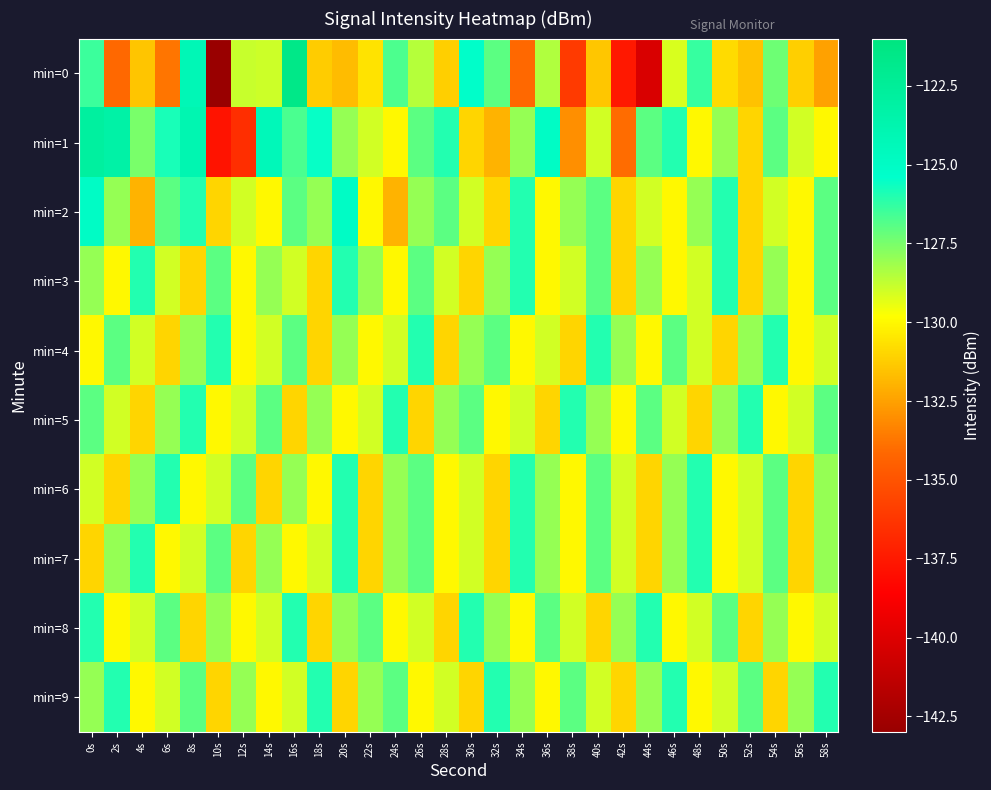

Reading left to right, list all the values displayed in this chart.

min=0: 0s=-126.5	2s=-134.1	4s=-131.5	6s=-133.7	8s=-124.2	10s=-143.0	12s=-128.9	14s=-128.9	16s=-121.5	18s=-131.2	20s=-131.7	22s=-130.6	24s=-126.7	26s=-128.5	28s=-131.2	30s=-125.3	32s=-127.0	34s=-134.1	36s=-128.5	38s=-136.0	40s=-131.4	42s=-137.5	44s=-140.2	46s=-129.1	48s=-126.3	50s=-130.8	52s=-131.6	54s=-127.3	56s=-131.1	58s=-132.5
min=1: 0s=-122.9	2s=-123.3	4s=-127.5	6s=-125.8	8s=-123.9	10s=-137.8	12s=-136.6	14s=-124.4	16s=-126.7	18s=-125.5	20s=-128.0	22s=-129.0	24s=-130.0	26s=-127.0	28s=-126.0	30s=-131.0	32s=-132.0	34s=-128.0	36s=-125.0	38s=-133.0	40s=-129.0	42s=-134.0	44s=-127.0	46s=-126.0	48s=-130.0	50s=-128.0	52s=-131.0	54s=-127.0	56s=-129.0	58s=-130.0
min=2: 0s=-125.0	2s=-128.0	4s=-132.0	6s=-127.0	8s=-126.0	10s=-131.0	12s=-129.0	14s=-130.0	16s=-127.0	18s=-128.0	20s=-125.0	22s=-130.0	24s=-132.0	26s=-128.0	28s=-127.0	30s=-129.0	32s=-131.0	34s=-126.0	36s=-130.0	38s=-128.0	40s=-127.0	42s=-131.0	44s=-129.0	46s=-130.0	48s=-128.0	50s=-126.0	52s=-131.0	54s=-129.0	56s=-130.0	58s=-127.0
min=3: 0s=-128.0	2s=-130.0	4s=-126.0	6s=-129.0	8s=-131.0	10s=-127.0	12s=-130.0	14s=-128.0	16s=-129.0	18s=-131.0	20s=-126.0	22s=-128.0	24s=-130.0	26s=-127.0	28s=-129.0	30s=-131.0	32s=-128.0	34s=-126.0	36s=-130.0	38s=-129.0	40s=-127.0	42s=-131.0	44s=-128.0	46s=-130.0	48s=-129.0	50s=-126.0	52s=-131.0	54s=-128.0	56s=-130.0	58s=-127.0
min=4: 0s=-130.0	2s=-127.0	4s=-129.0	6s=-131.0	8s=-128.0	10s=-126.0	12s=-130.0	14s=-129.0	16s=-127.0	18s=-131.0	20s=-128.0	22s=-130.0	24s=-129.0	26s=-126.0	28s=-131.0	30s=-128.0	32s=-127.0	34s=-130.0	36s=-129.0	38s=-131.0	40s=-126.0	42s=-128.0	44s=-130.0	46s=-127.0	48s=-129.0	50s=-131.0	52s=-128.0	54s=-126.0	56s=-130.0	58s=-129.0
min=5: 0s=-127.0	2s=-129.0	4s=-131.0	6s=-128.0	8s=-126.0	10s=-130.0	12s=-129.0	14s=-127.0	16s=-131.0	18s=-128.0	20s=-130.0	22s=-129.0	24s=-126.0	26s=-131.0	28s=-128.0	30s=-127.0	32s=-130.0	34s=-129.0	36s=-131.0	38s=-126.0	40s=-128.0	42s=-130.0	44s=-127.0	46s=-129.0	48s=-131.0	50s=-128.0	52s=-126.0	54s=-130.0	56s=-129.0	58s=-127.0
min=6: 0s=-129.0	2s=-131.0	4s=-128.0	6s=-126.0	8s=-130.0	10s=-129.0	12s=-127.0	14s=-131.0	16s=-128.0	18s=-130.0	20s=-126.0	22s=-131.0	24s=-128.0	26s=-127.0	28s=-130.0	30s=-129.0	32s=-131.0	34s=-126.0	36s=-128.0	38s=-130.0	40s=-127.0	42s=-129.0	44s=-131.0	46s=-128.0	48s=-126.0	50s=-130.0	52s=-129.0	54s=-127.0	56s=-131.0	58s=-128.0
min=7: 0s=-131.0	2s=-128.0	4s=-126.0	6s=-130.0	8s=-129.0	10s=-127.0	12s=-131.0	14s=-128.0	16s=-130.0	18s=-129.0	20s=-126.0	22s=-131.0	24s=-128.0	26s=-127.0	28s=-130.0	30s=-129.0	32s=-131.0	34s=-126.0	36s=-128.0	38s=-130.0	40s=-127.0	42s=-129.0	44s=-131.0	46s=-128.0	48s=-126.0	50s=-130.0	52s=-129.0	54s=-127.0	56s=-131.0	58s=-128.0
min=8: 0s=-126.0	2s=-130.0	4s=-129.0	6s=-127.0	8s=-131.0	10s=-128.0	12s=-130.0	14s=-129.0	16s=-126.0	18s=-131.0	20s=-128.0	22s=-127.0	24s=-130.0	26s=-129.0	28s=-131.0	30s=-126.0	32s=-128.0	34s=-130.0	36s=-127.0	38s=-129.0	40s=-131.0	42s=-128.0	44s=-126.0	46s=-130.0	48s=-129.0	50s=-127.0	52s=-131.0	54s=-128.0	56s=-130.0	58s=-129.0
min=9: 0s=-128.0	2s=-126.0	4s=-130.0	6s=-129.0	8s=-127.0	10s=-131.0	12s=-128.0	14s=-130.0	16s=-129.0	18s=-126.0	20s=-131.0	22s=-128.0	24s=-127.0	26s=-130.0	28s=-129.0	30s=-131.0	32s=-126.0	34s=-128.0	36s=-130.0	38s=-127.0	40s=-129.0	42s=-131.0	44s=-128.0	46s=-126.0	48s=-130.0	50s=-129.0	52s=-127.0	54s=-131.0	56s=-128.0	58s=-126.0